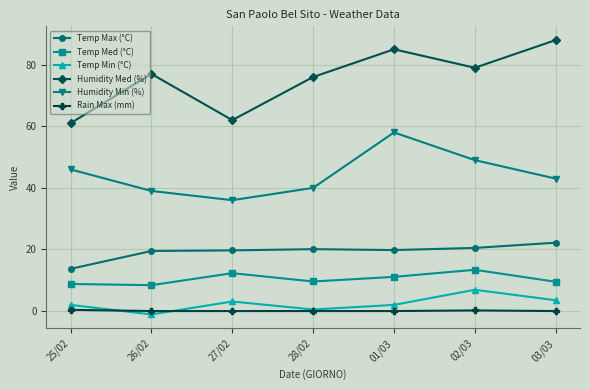

At how many categories does at least one series exceed 72?

5